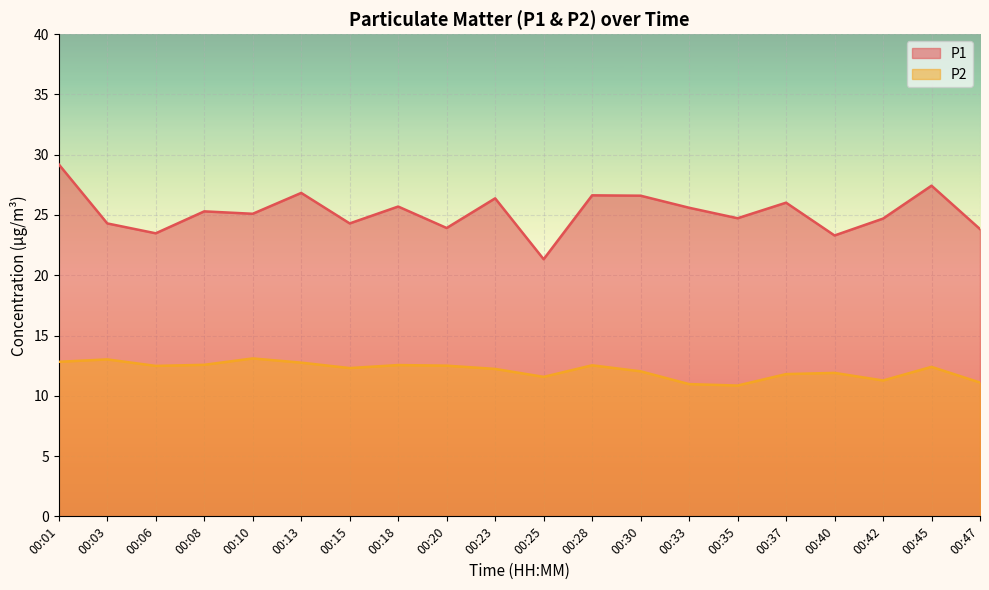

What are all the series names shown in the legend?

P1, P2